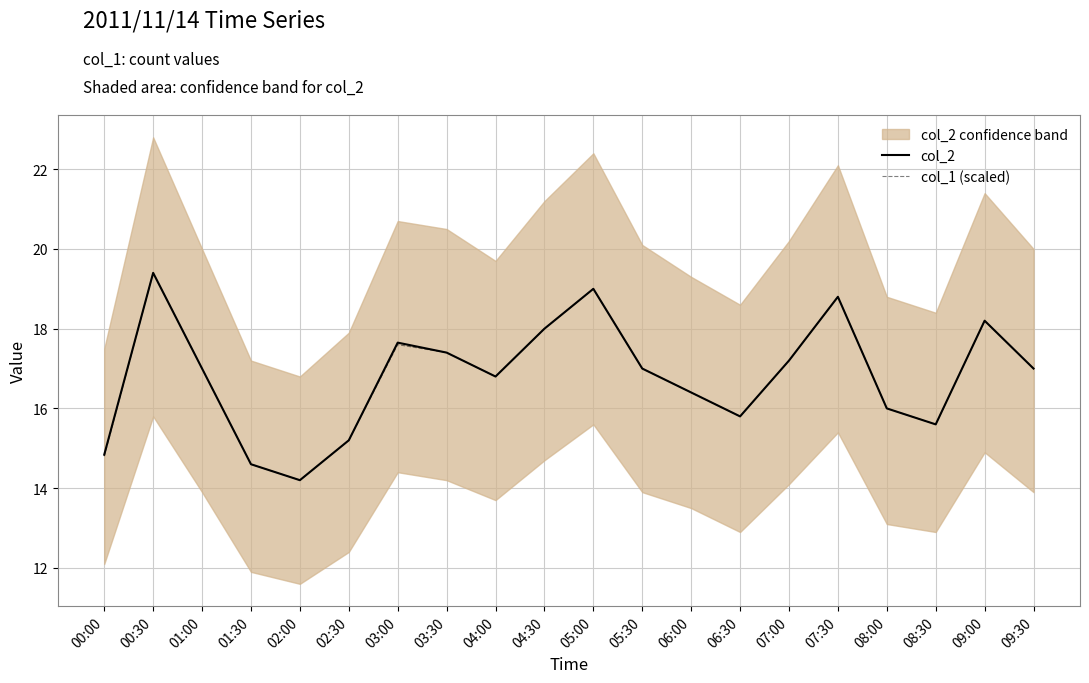

Where is col_2 nearest to the value 16?

08:00